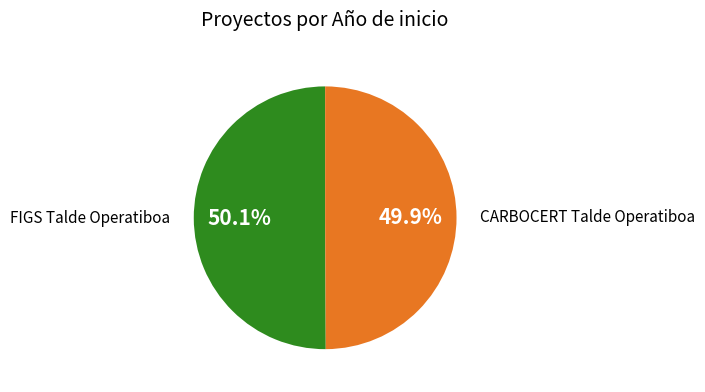

Approximately how many times larger is the value at CARBOCERT Talde Operatiboa compared to FIGS Talde Operatiboa?

1.0